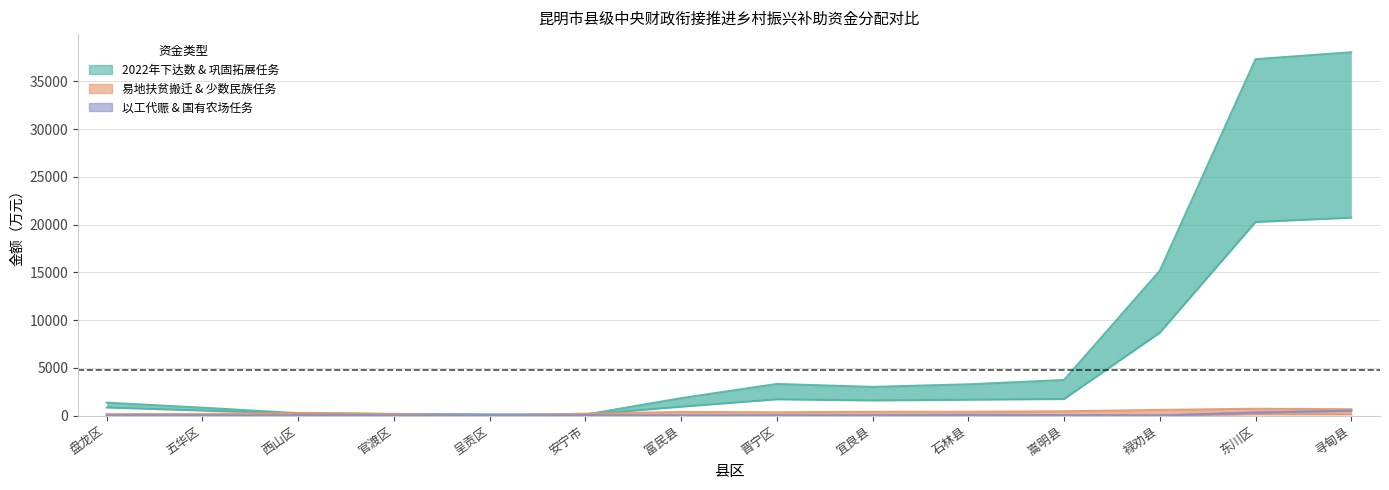

At which category is the sum across all series the highest?

寻甸县